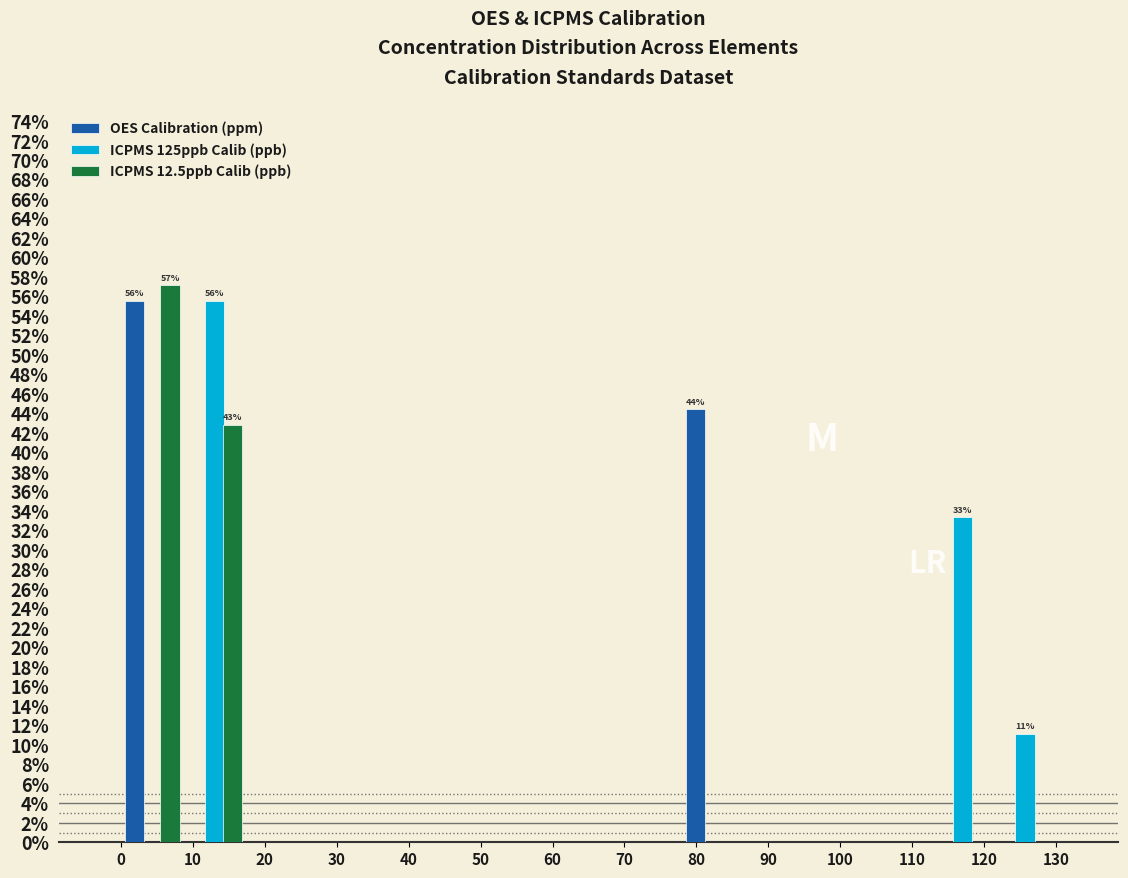

In the ICPMS 12.5ppb Calib (ppb) series, which range on the x-axis has the tallest bar?

0 to 9